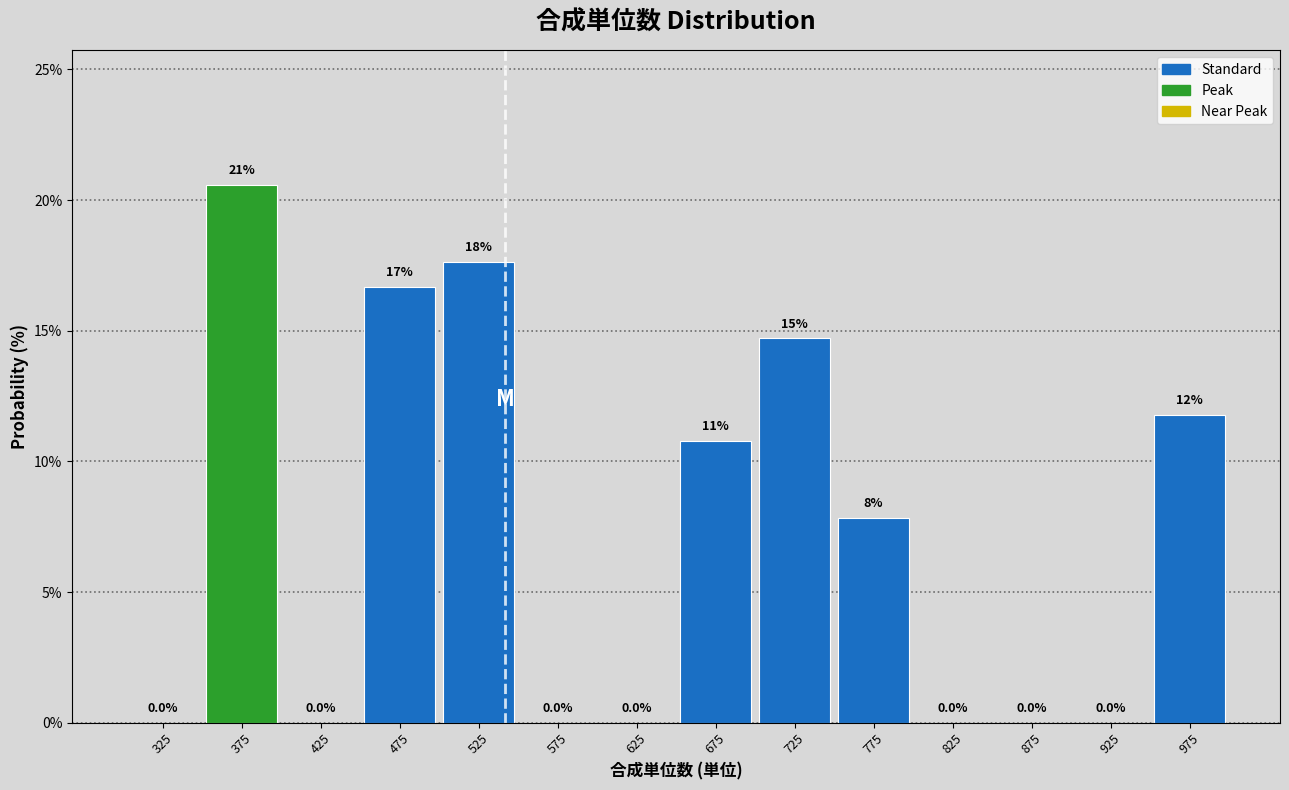

Which range on the x-axis has the tallest bar?

350 to 400